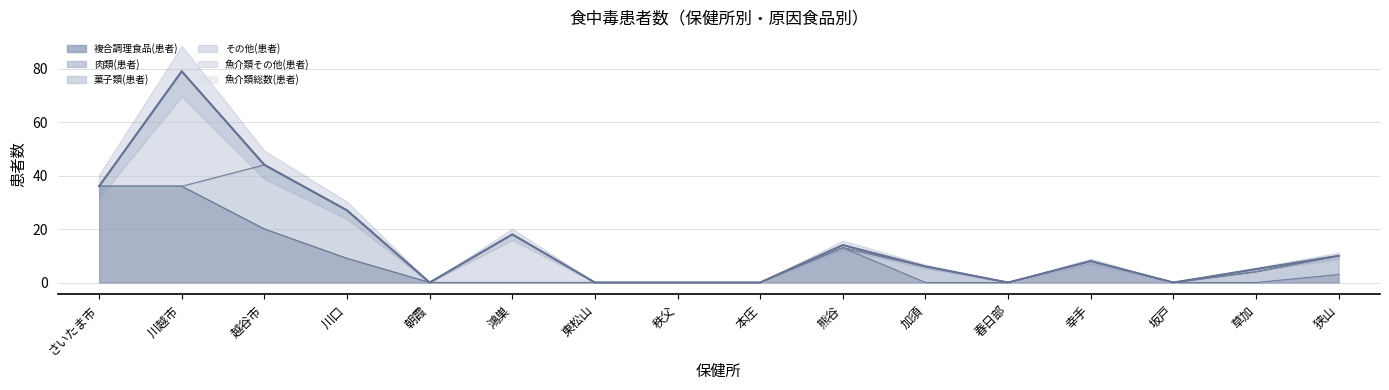

Which series ends up on top after the final intersection of 菓子類(患者) and その他(患者)?

菓子類(患者)